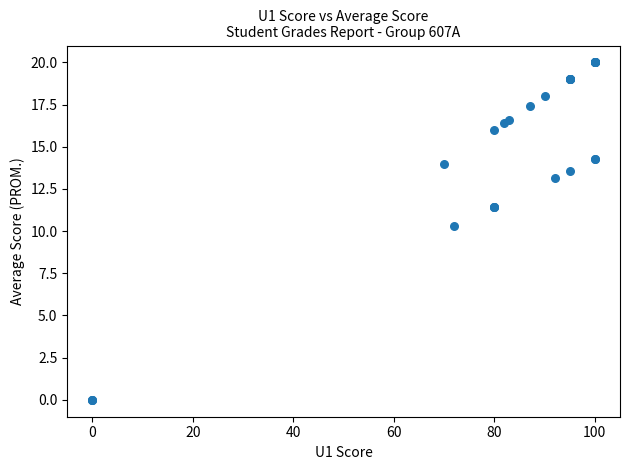

What Y value in the scatter plot is closest to 10?

10.3